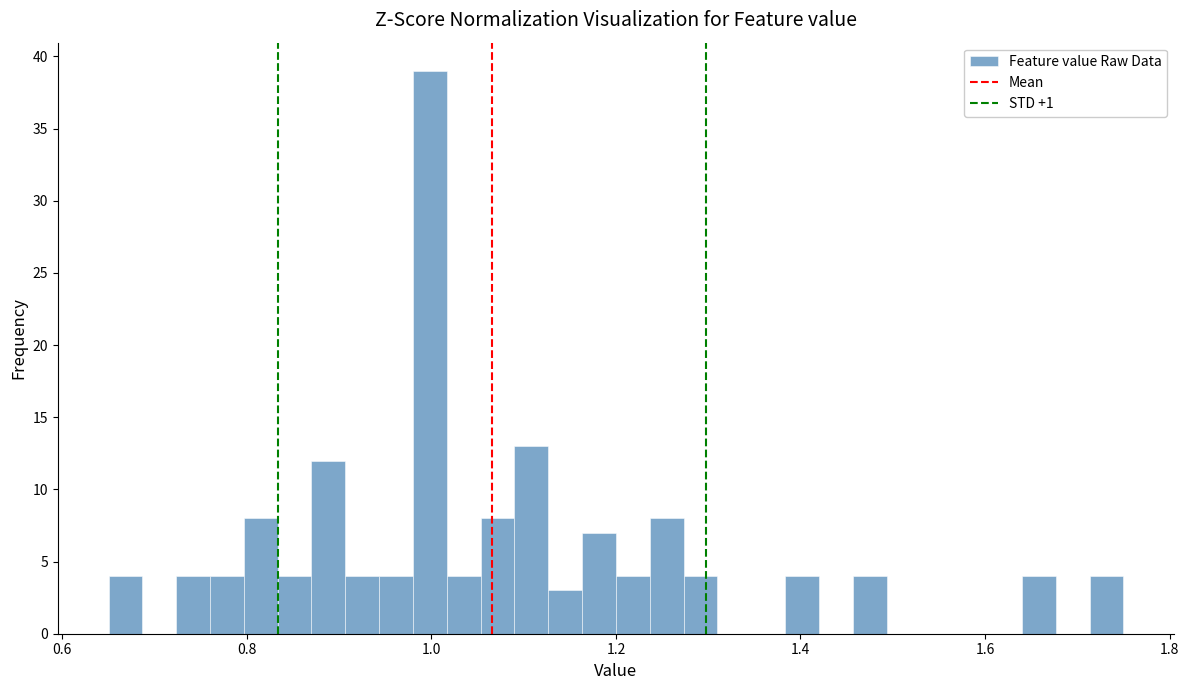

Read against the x-axis, roughly where is the centre of the tallest bar?

1.00